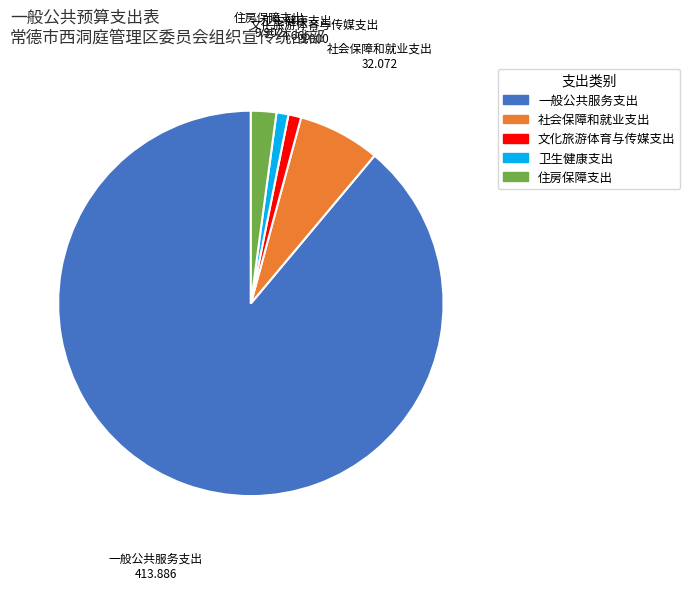

Does 文化旅游体育与传媒支出 account for over 50% of the chart?

No